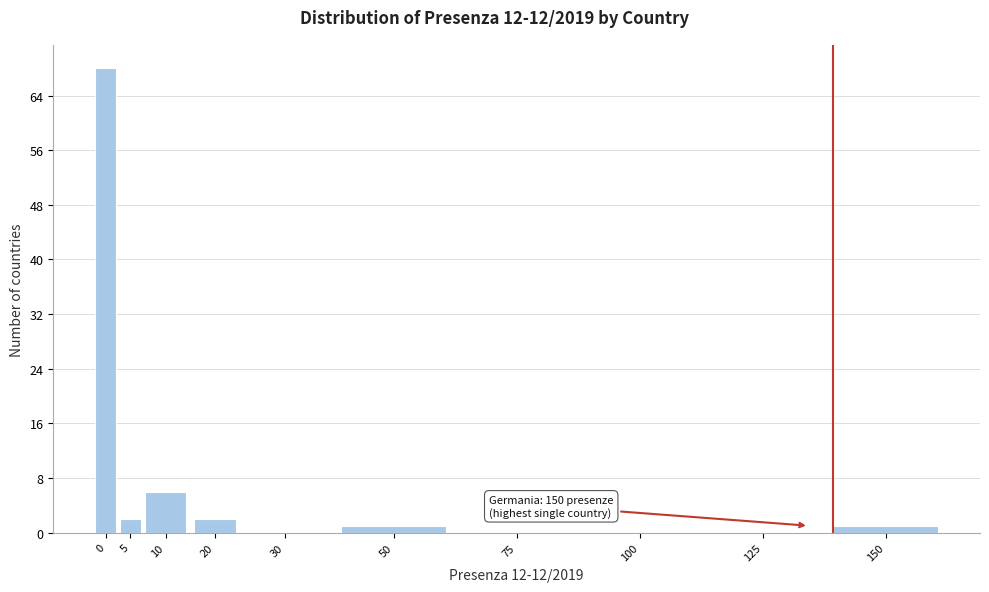

What is the greatest value displayed?

68